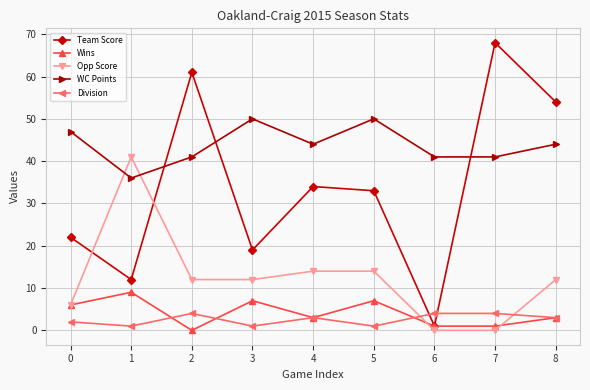

Does the chart have visible grid lines?

Yes